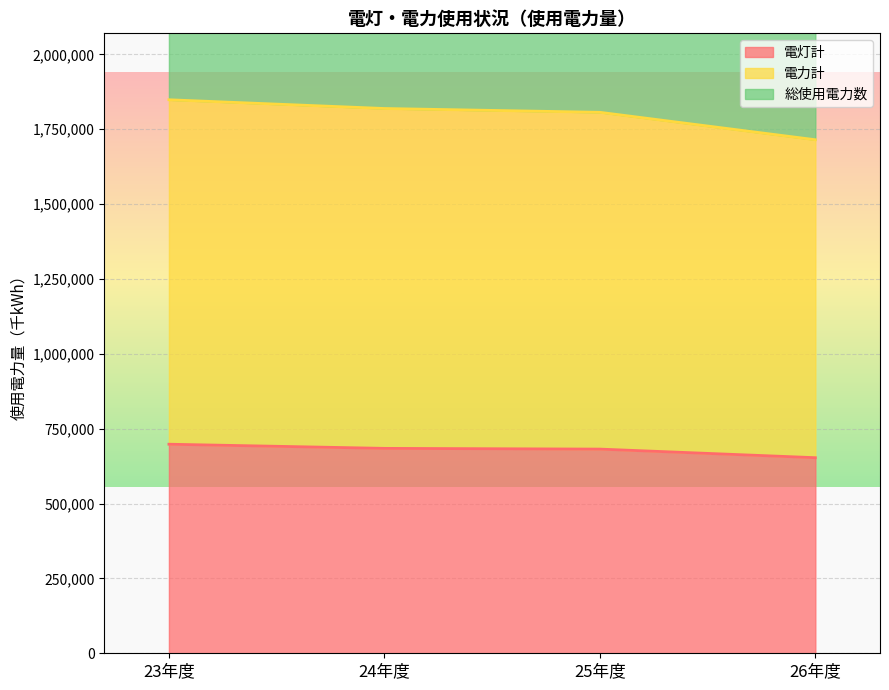

What is the average value of the 電灯計 series?

679404